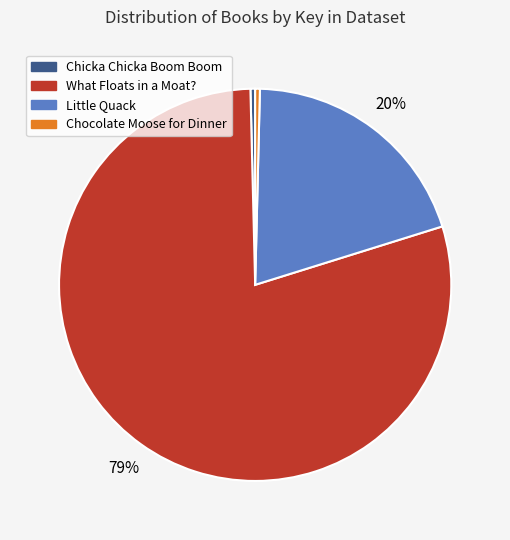

Which slice is the largest?

What Floats in a Moat?